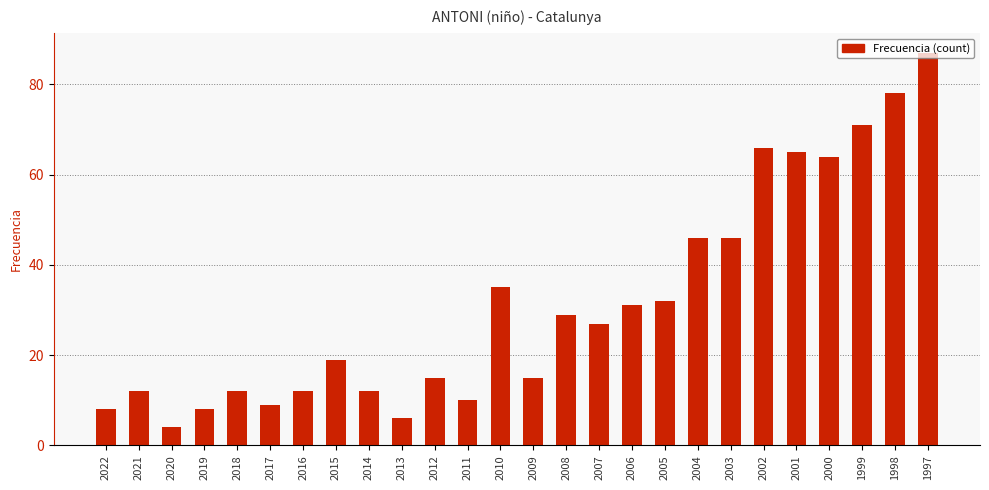

At which category does the chart reach its minimum across all series?

2020